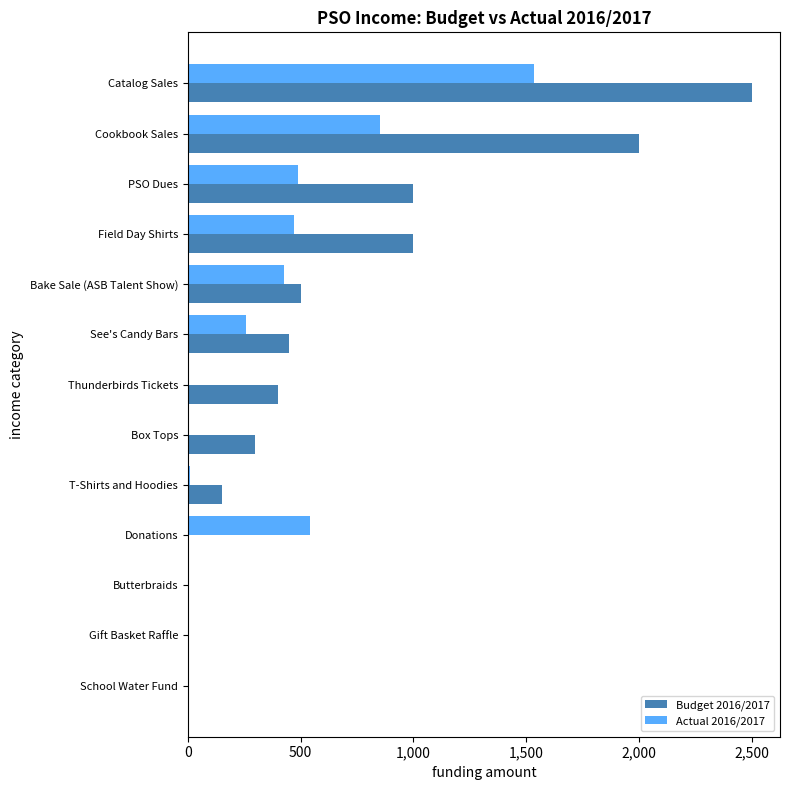

Which series has the widest spread of values?

Budget 2016/2017